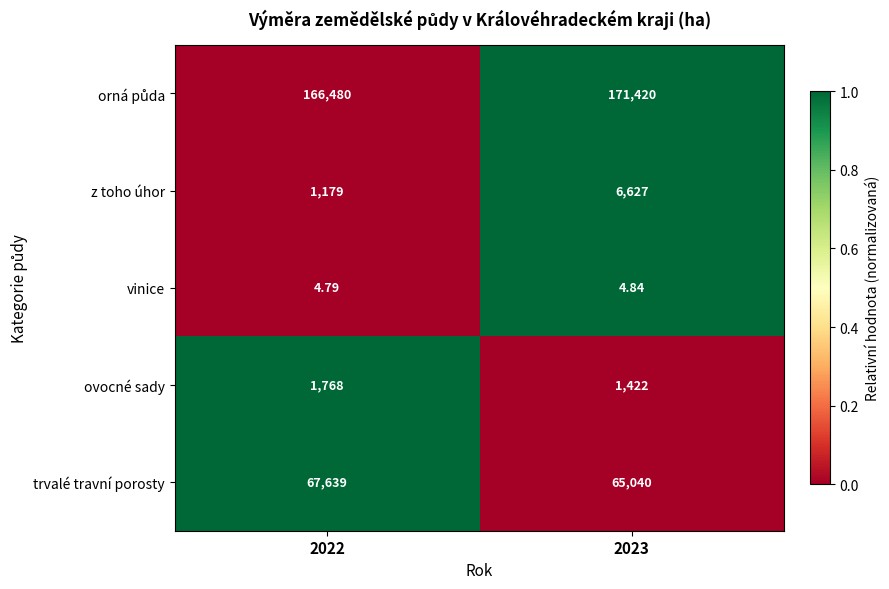

Which series has the widest spread of values?

z toho úhor